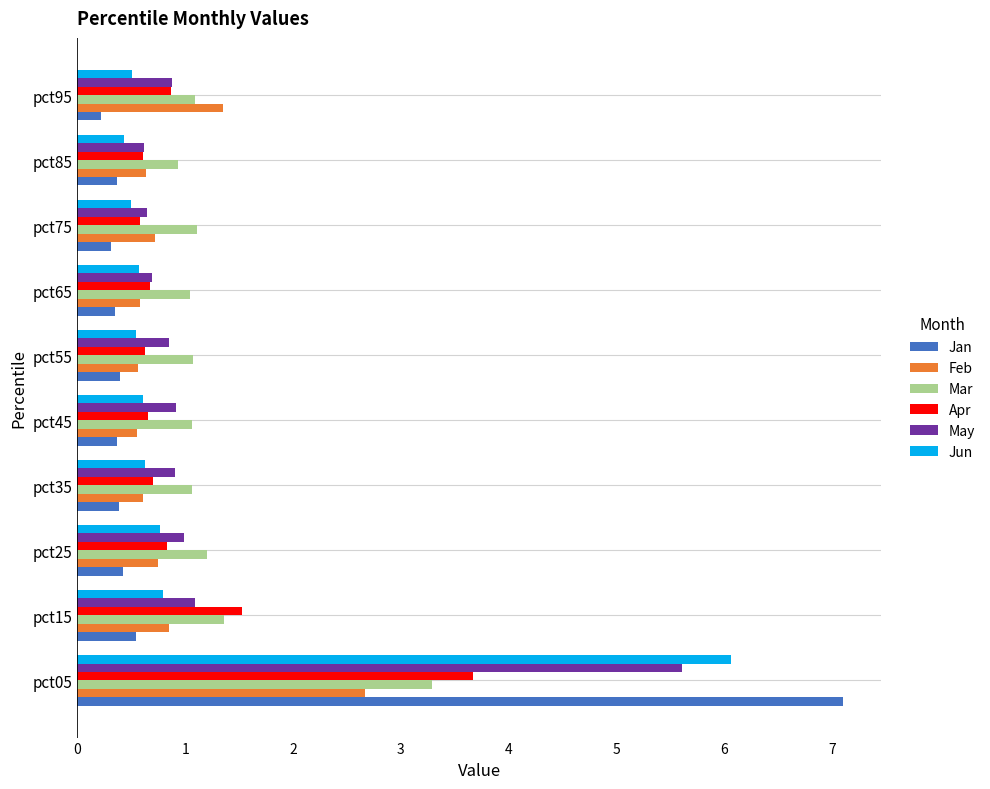

What is the difference between the second highest and minimum values in the Apr series?

0.9